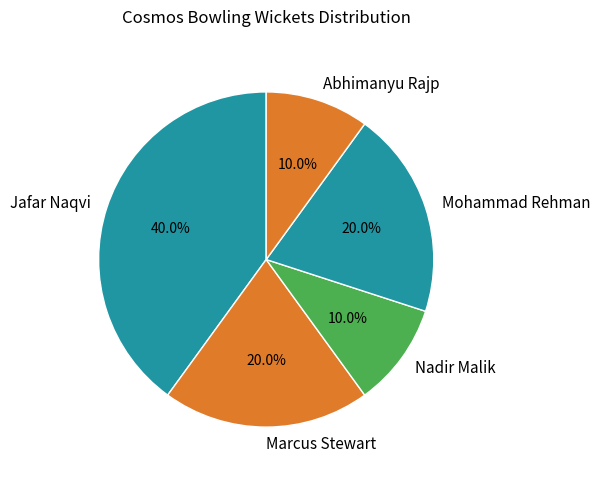

What is the ratio of the value at Marcus Stewart to the value at Mohammad Rehman?

1.0